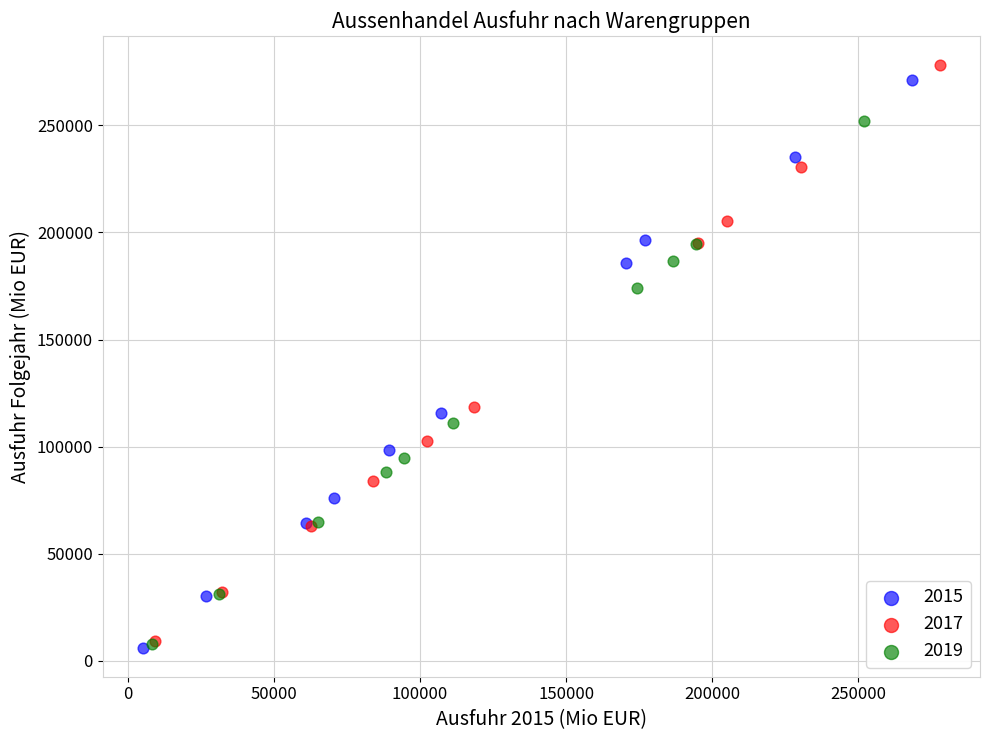

What are all the series names shown in the legend?

2015, 2017, 2019